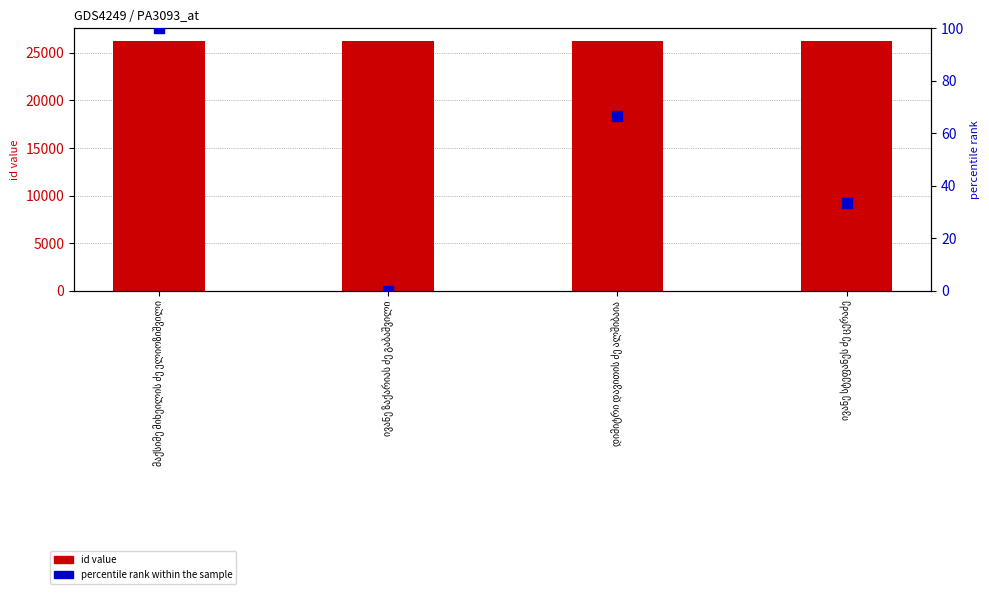

Is the value of percentile rank within the sample at დიმიტრი დავითის ძე ალშიბაია greater than the value of id value at ივანე სტეფანეს ძე ცერაძე?

No